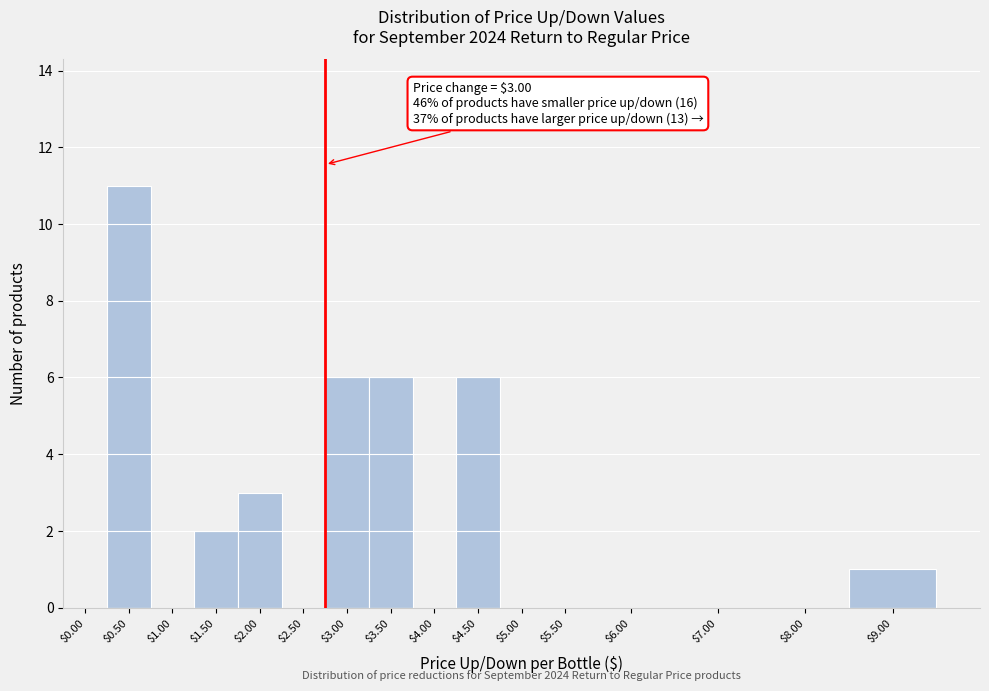

What is the sum of all values?

35